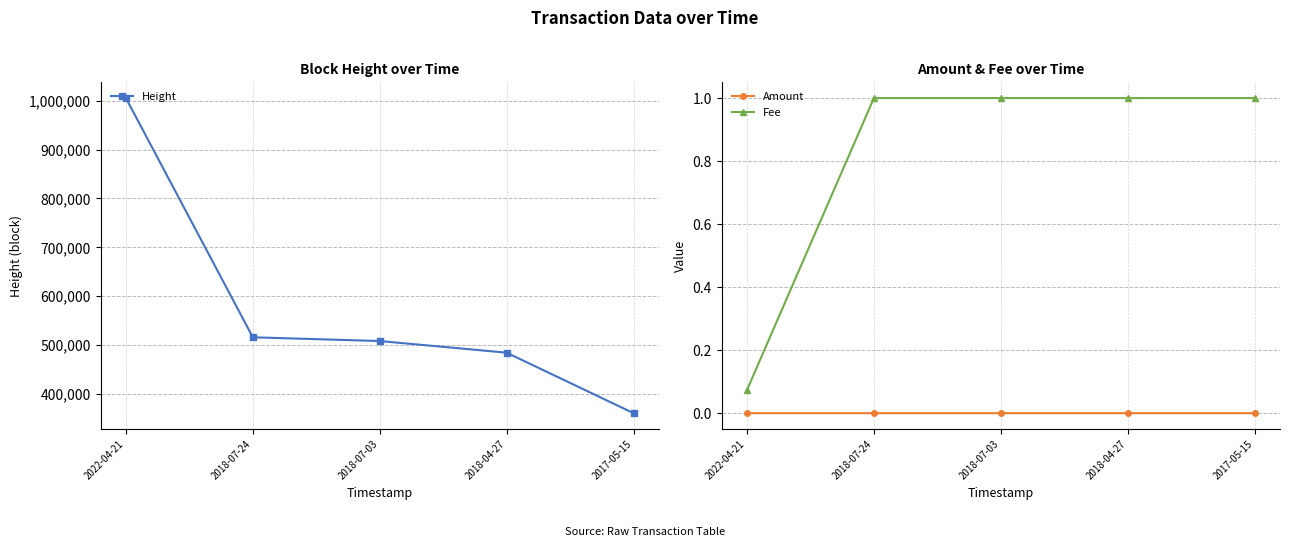

True or false: Amount and Fee intersect in this chart.

False